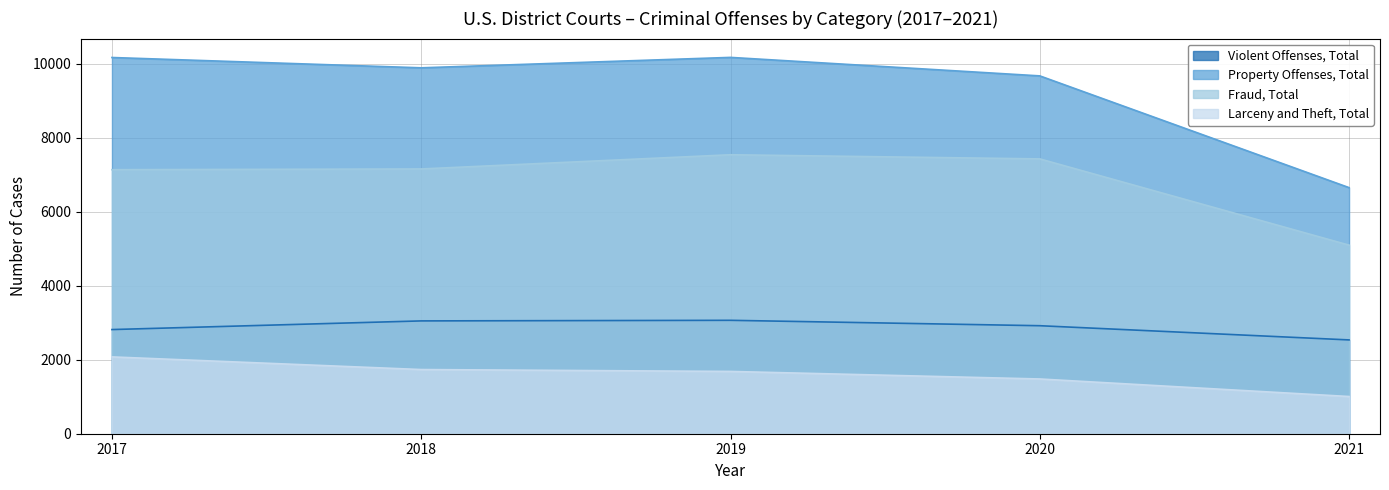

Rank the series by their average value, from lowest to highest.

Larceny and Theft, Total, Violent Offenses, Total, Fraud, Total, Property Offenses, Total